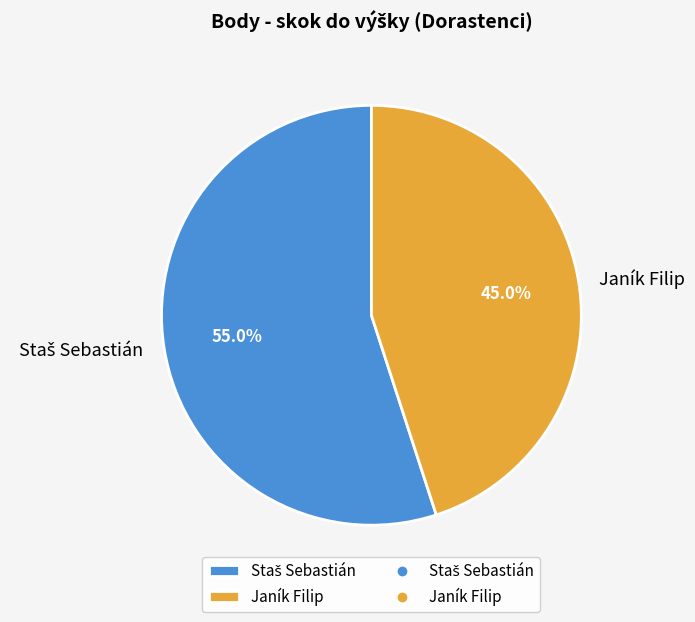

Is there a majority slice in this chart?

Yes